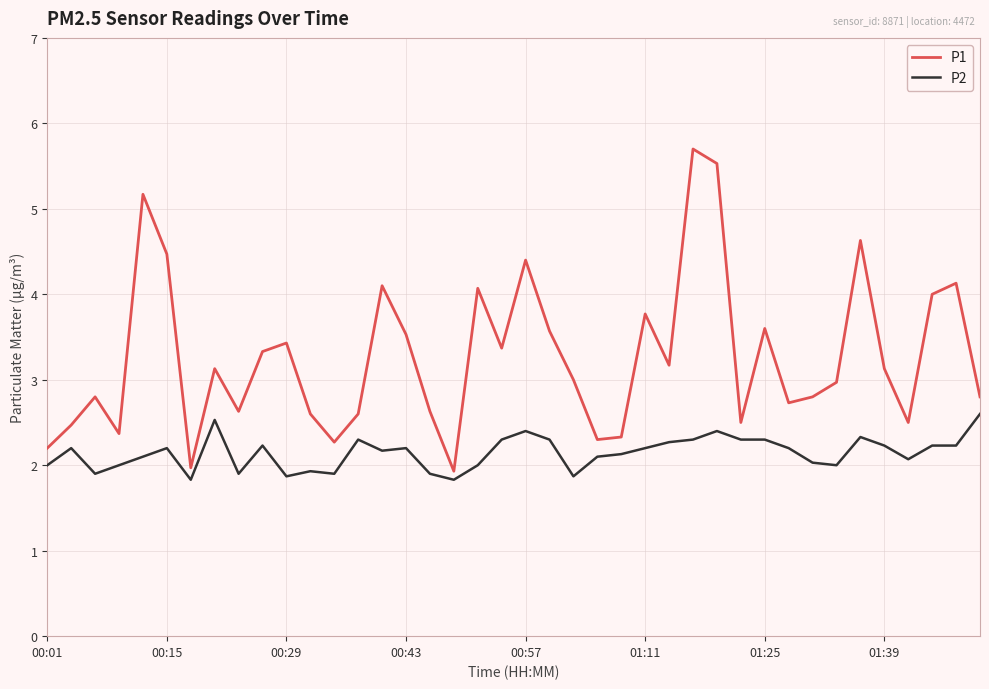

At how many categories does at least one series exceed 2?

38